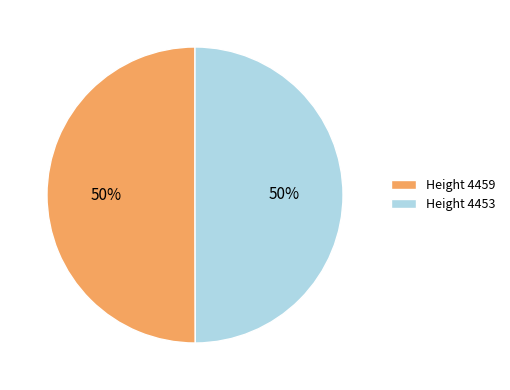

What percentage is the Height 4453 slice, to the nearest percent?

50%